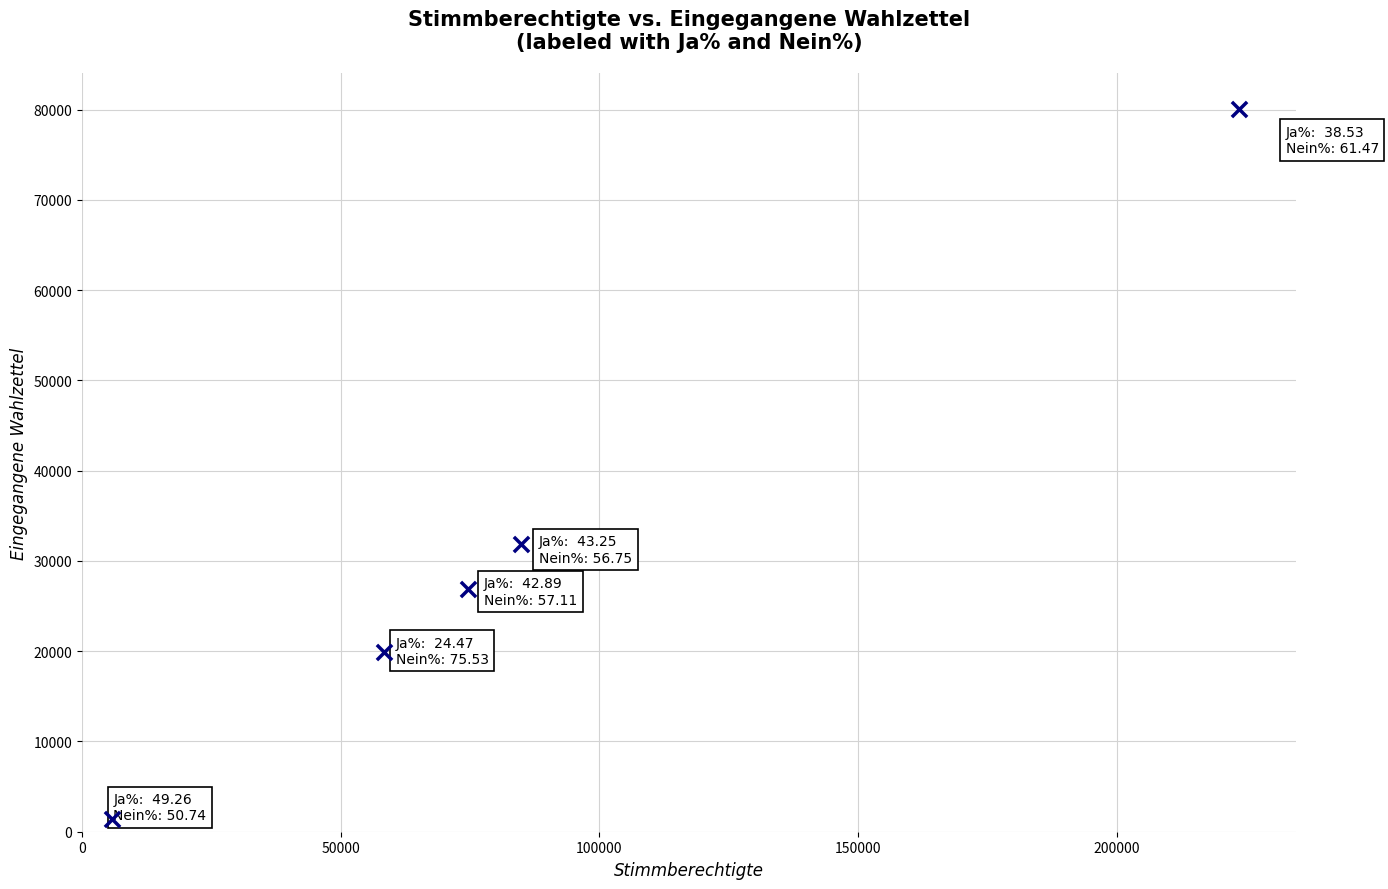

What Y value in the scatter plot is closest to 40785?

31848